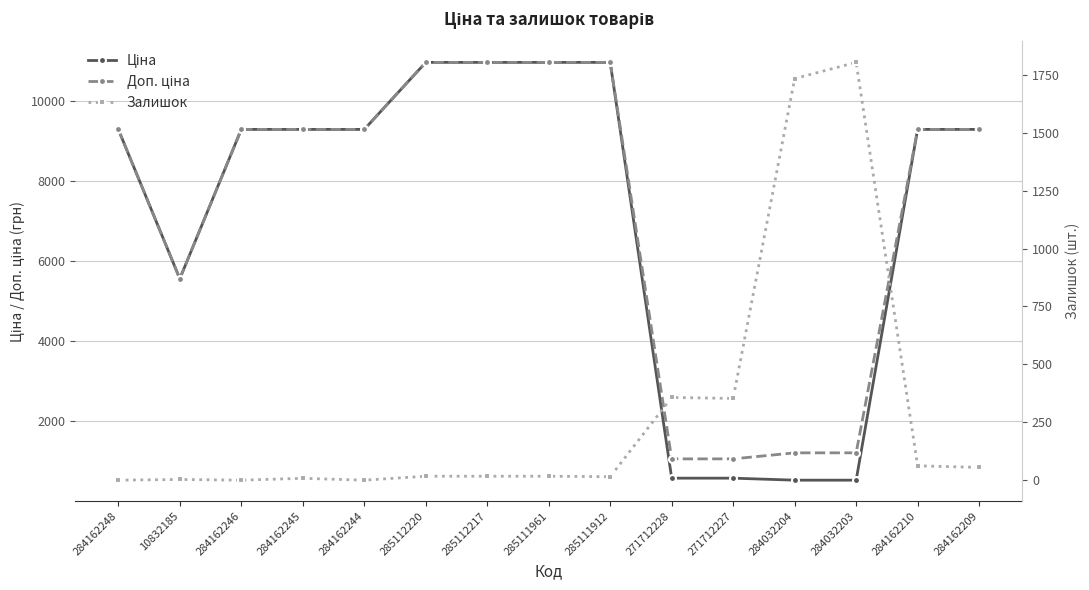

What is the sum of all Ціна values?

107373.4